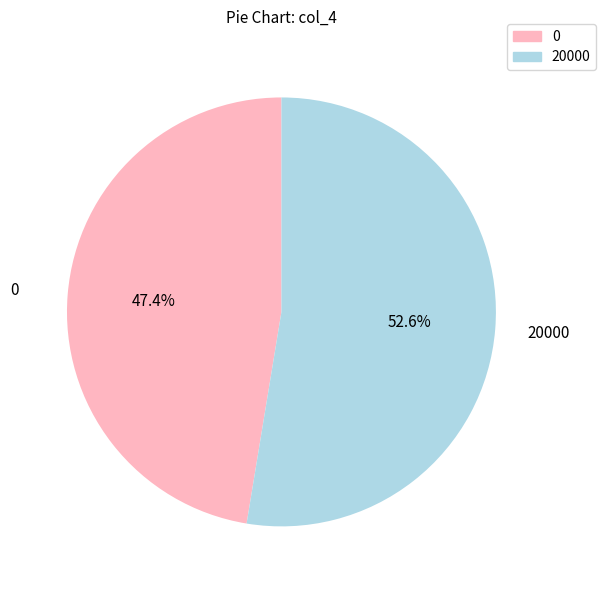

Is there any slice that represents more than half of the pie?

Yes